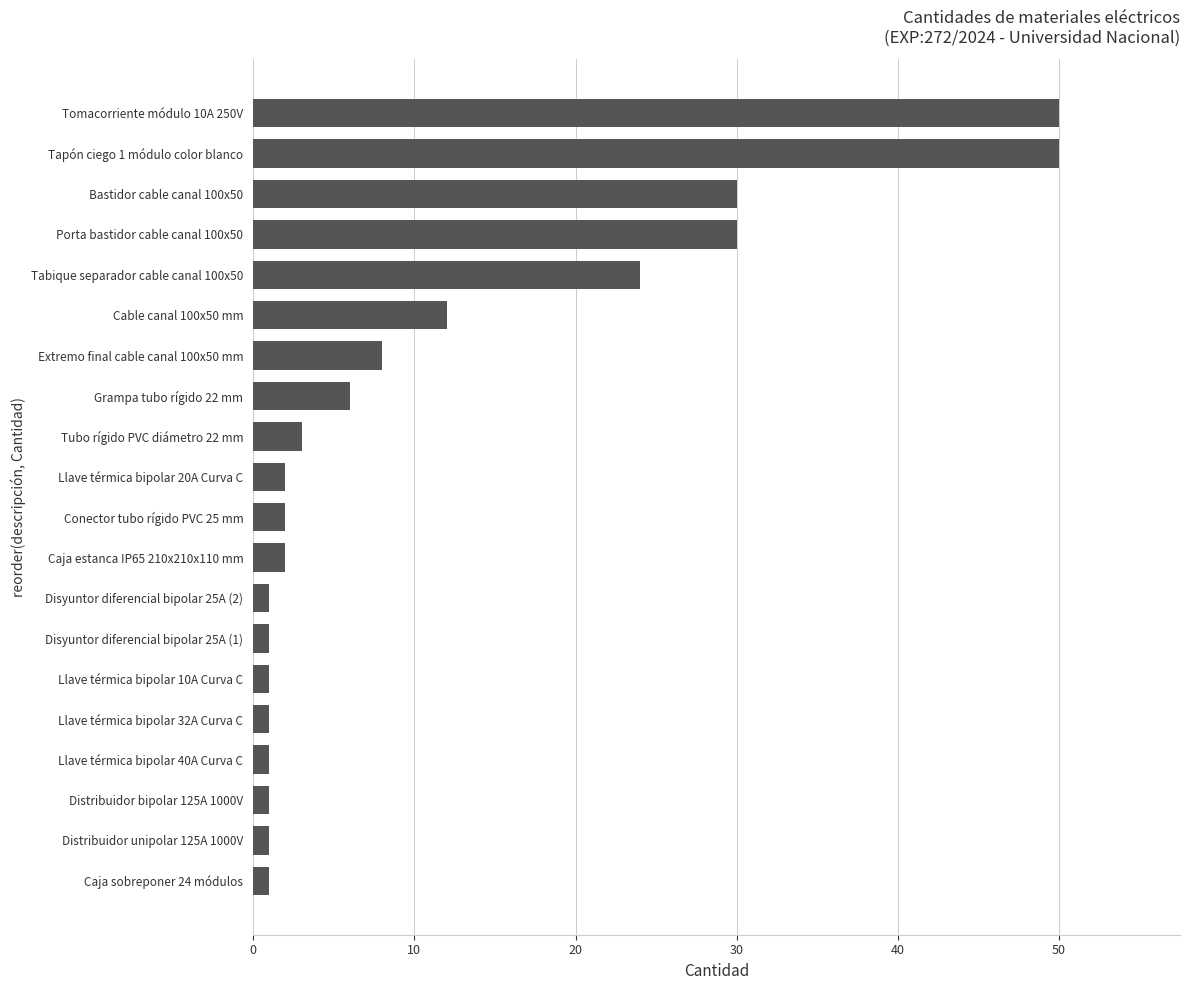

How many data points does each series have?

20